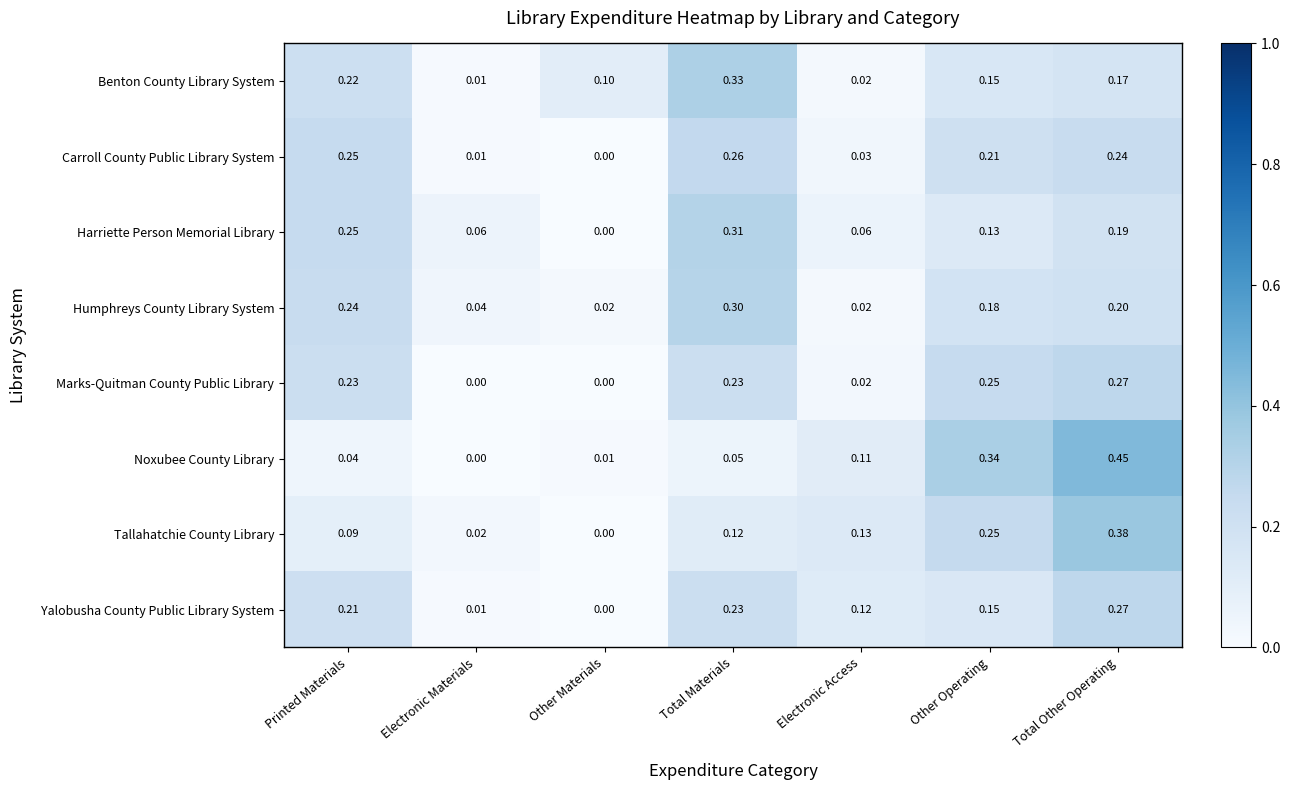

Is the value of Noxubee County Library at Total Materials greater than the value of Humphreys County Library System at Other Materials?

Yes